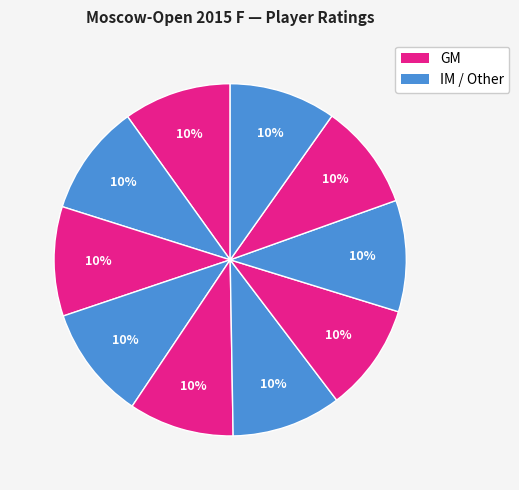

How many slices are in this pie chart?

10